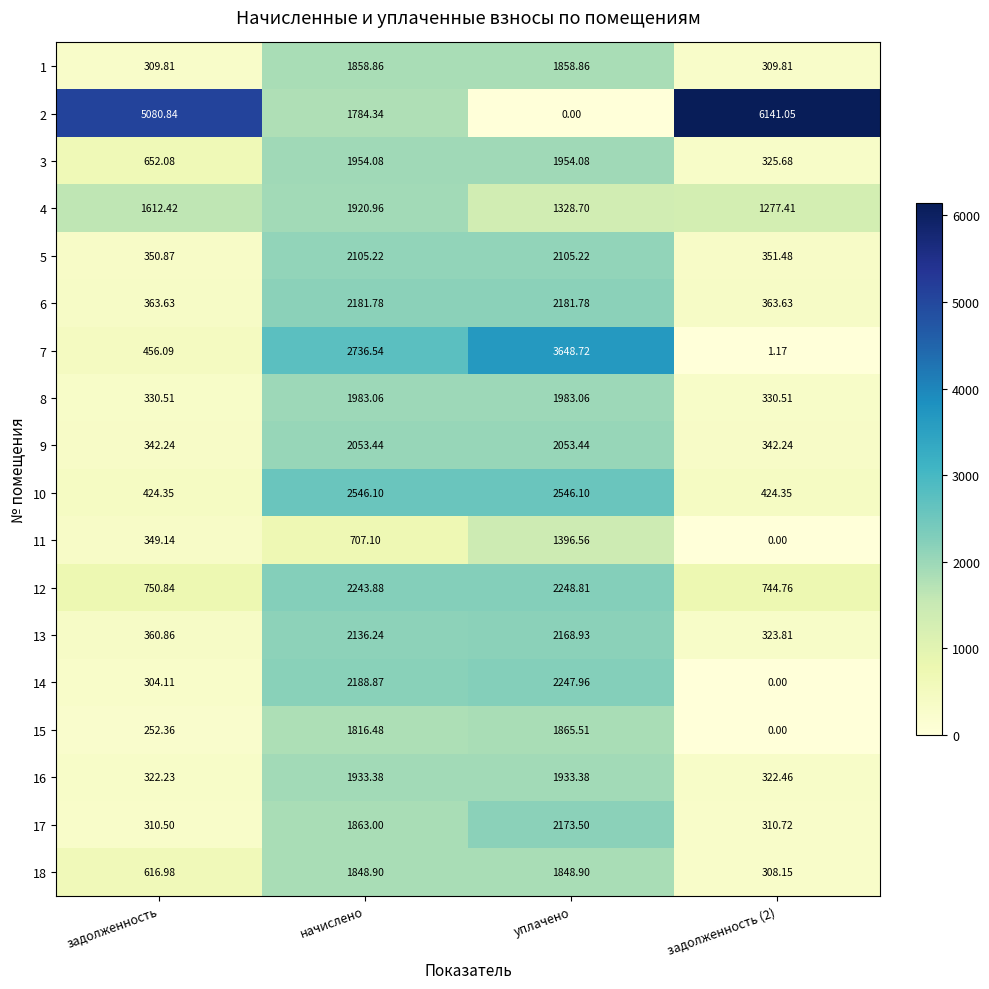

Is the value of 6 at уплачено greater than the value of 9 at задолженность (2)?

Yes